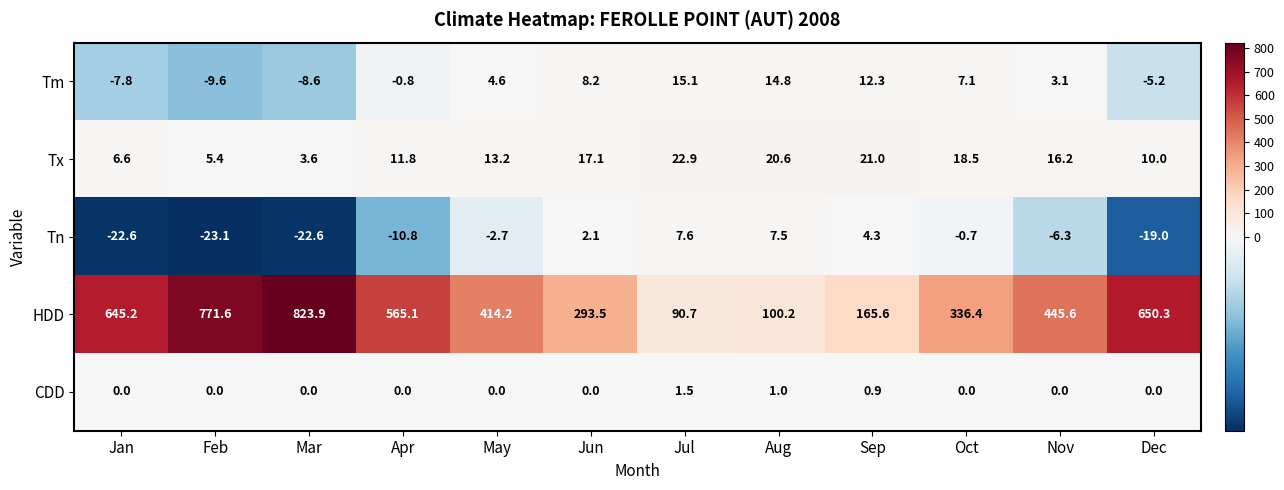

Is it true that Tx equals 6.6 at Jan?

True